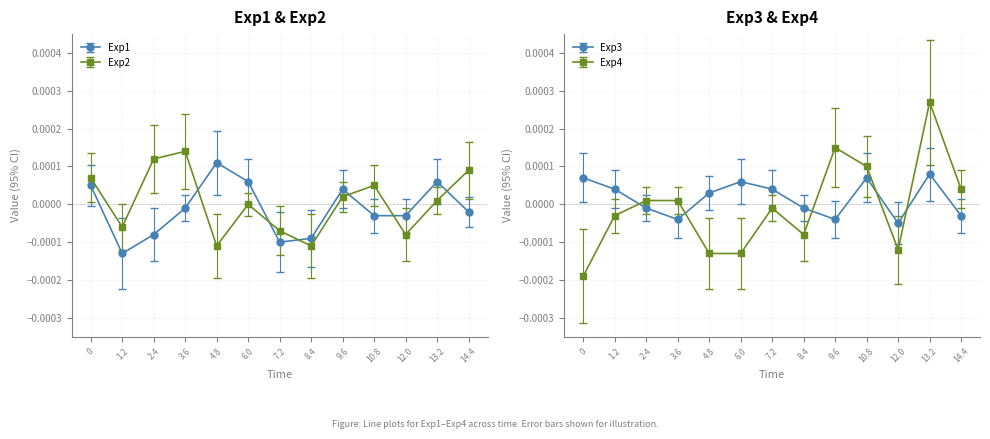

Which series has the widest spread of values?

Exp4